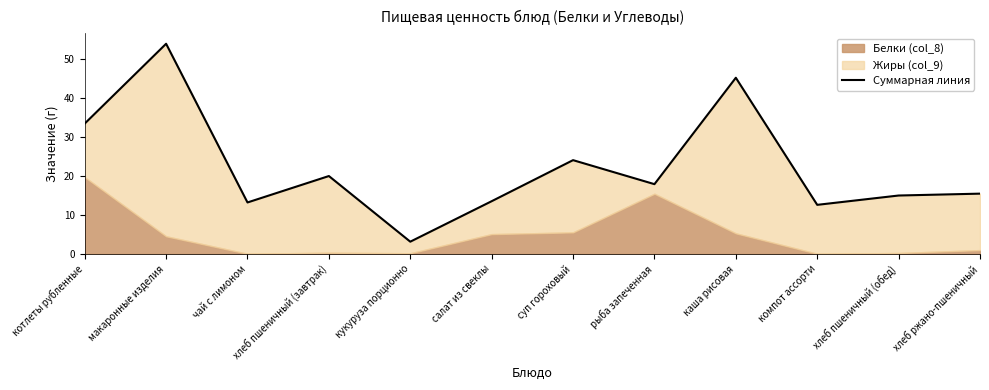

At which label is the value closest to 28?

суп гороховый